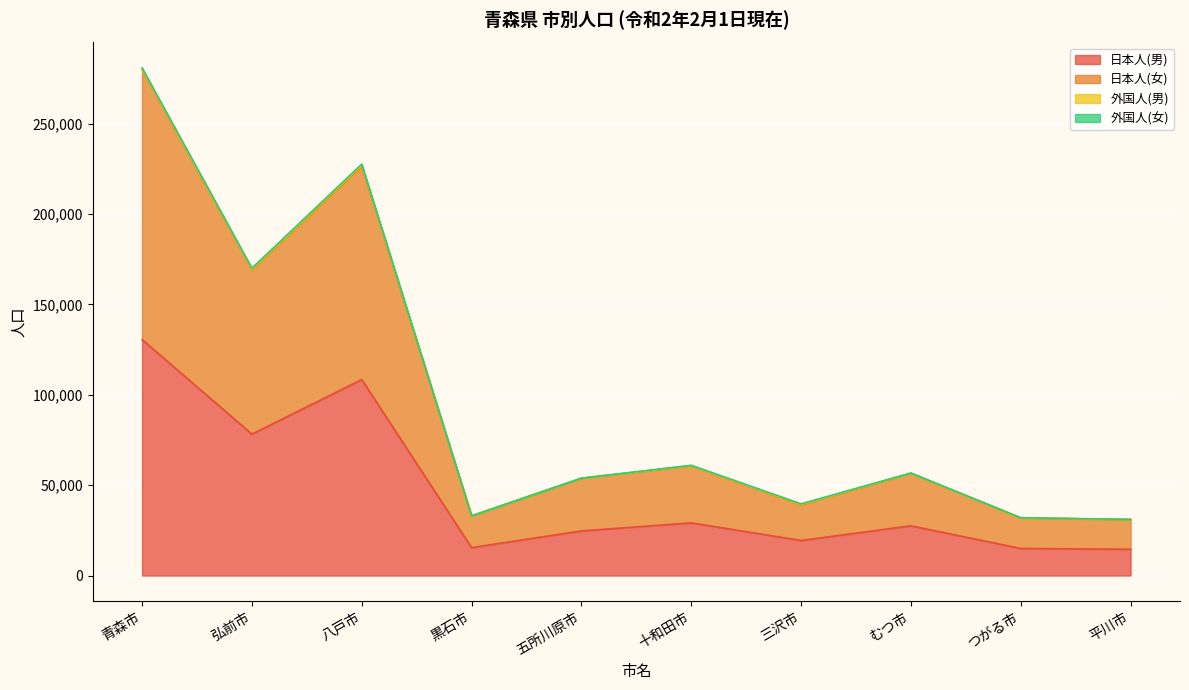

True or false: 日本人(女) and 日本人(男) cross at least once.

False